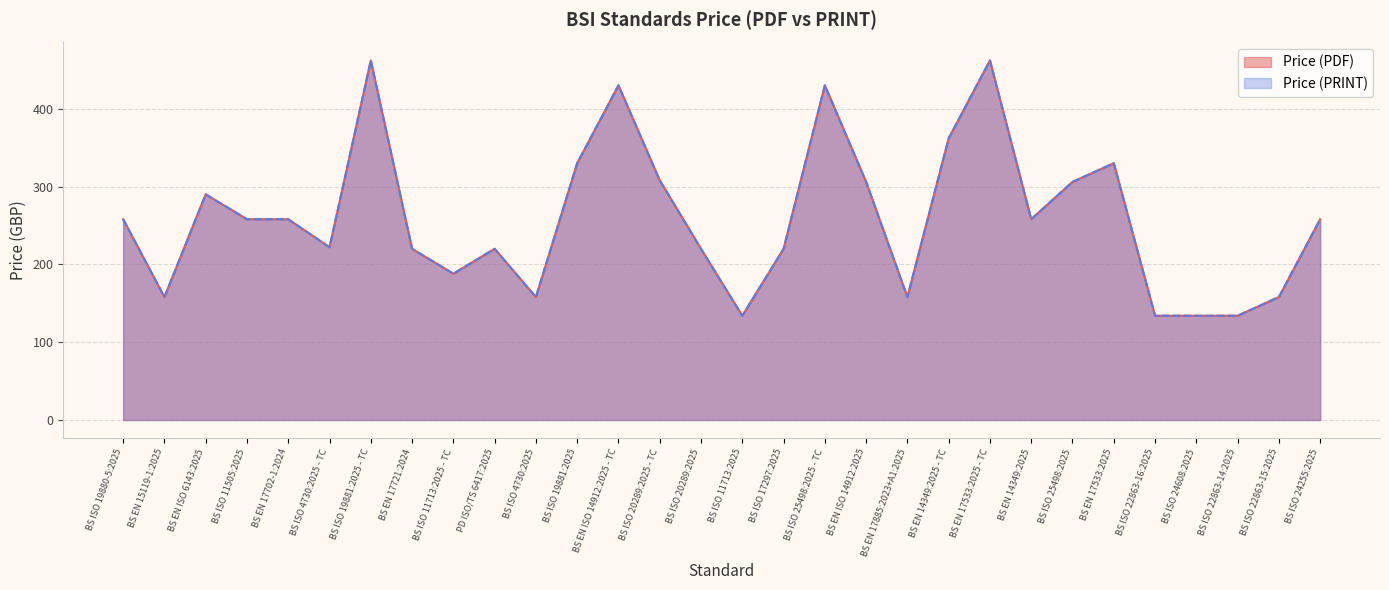

What are all the series names shown in the legend?

Price (PDF), Price (PRINT)